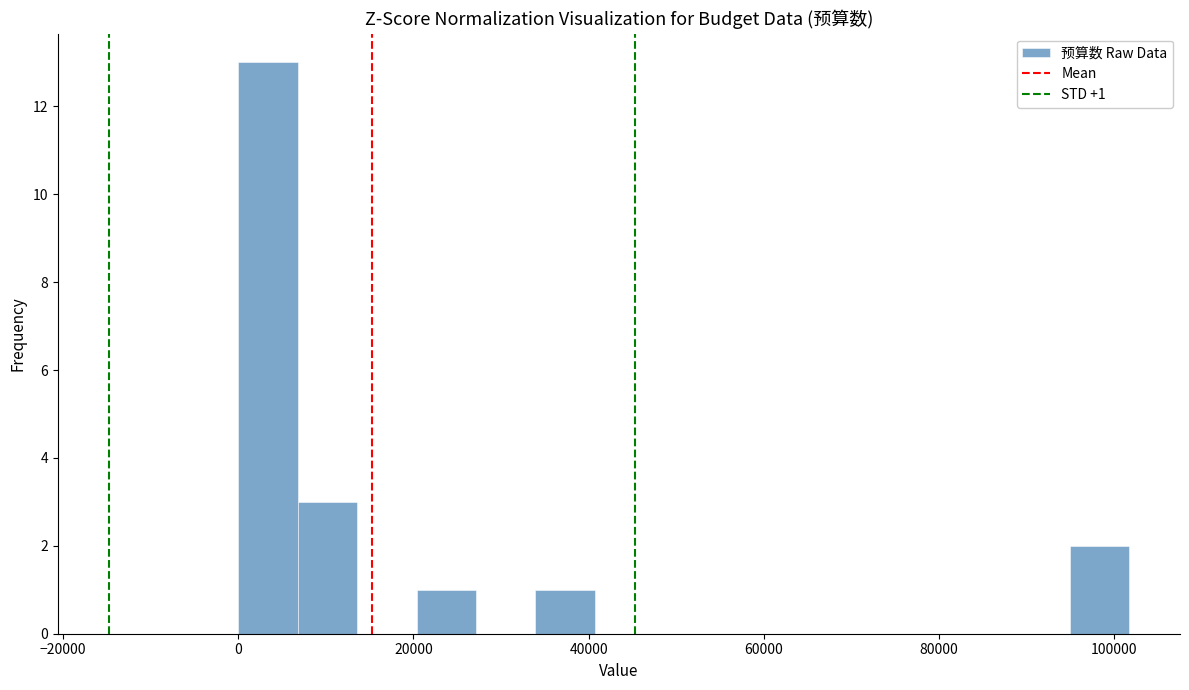

Around what value on the x-axis is the tallest bar? Give the approximate position of its centre, as read against the axis.

4000